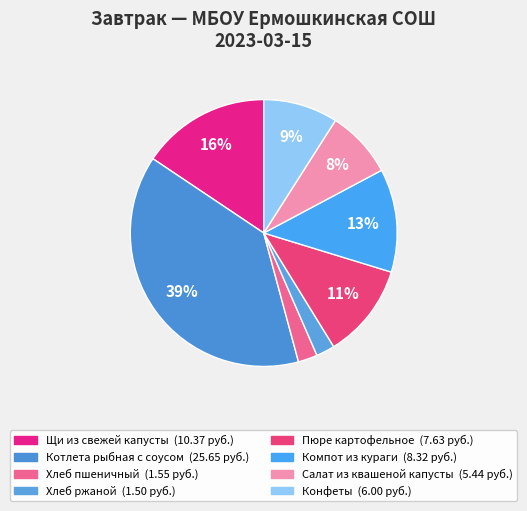

Is it true that Котлета рыбная с соусом is 53% of the pie?

False